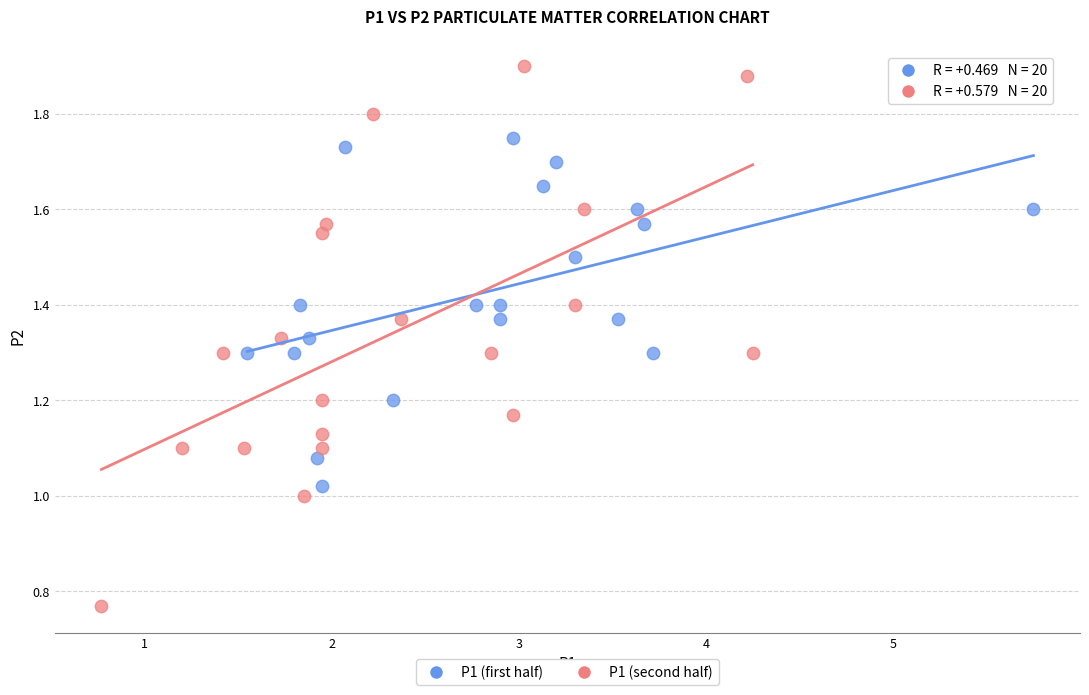

Which series contains the highest Y value?

P1 (second half)